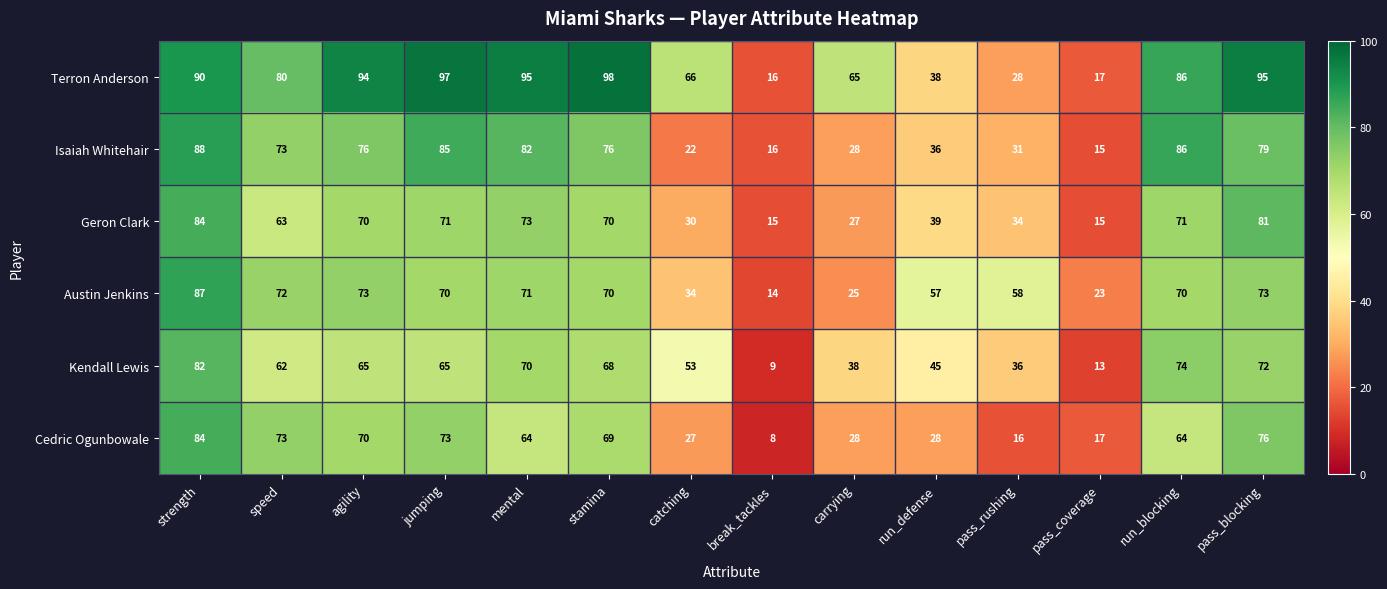

How many distinct data groups are displayed?

6